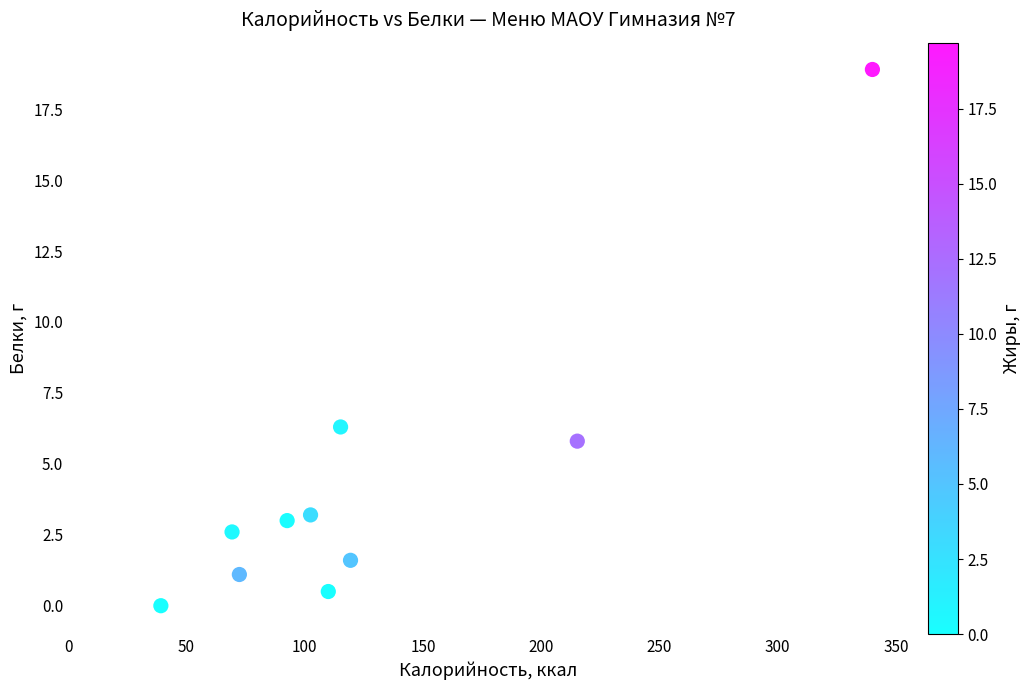

What is the average Y value?

4.3